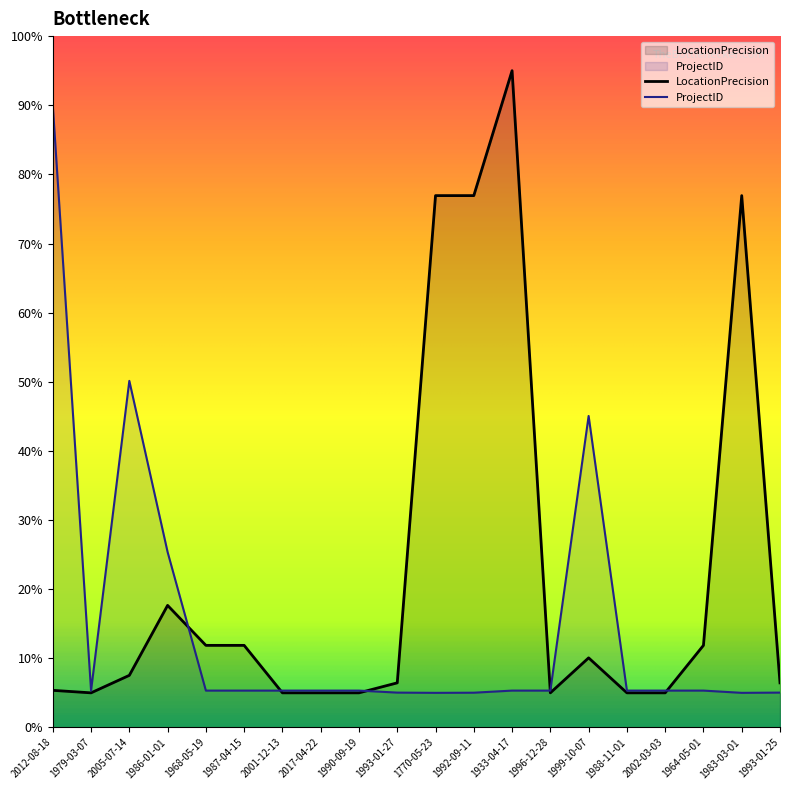

How many values in the LocationPrecision series are below 7?

10